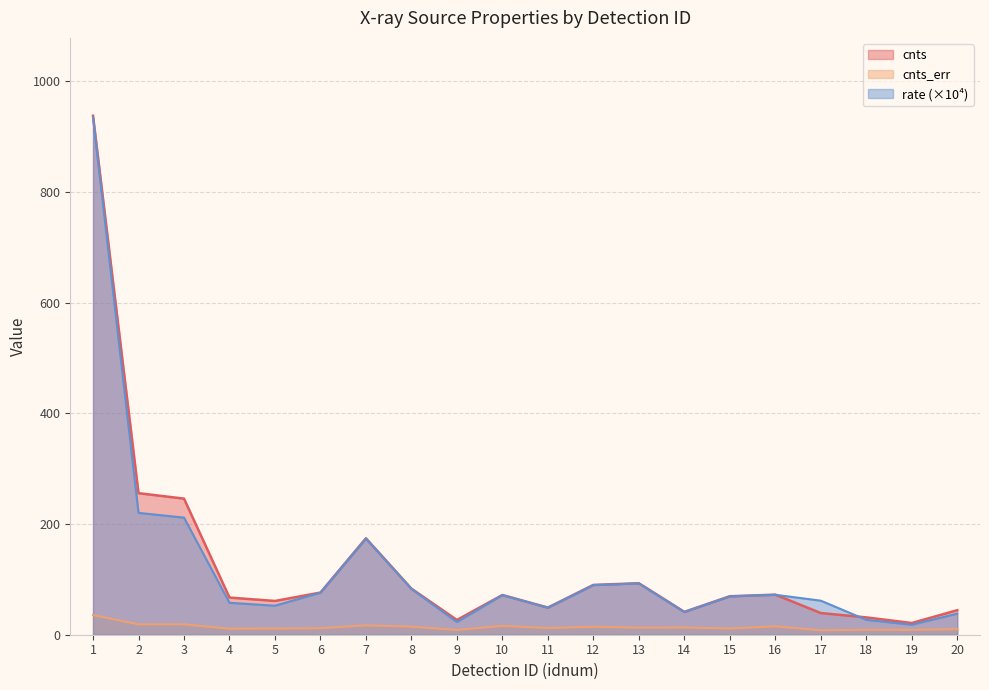

At how many categories does at least one series exceed 15?

20